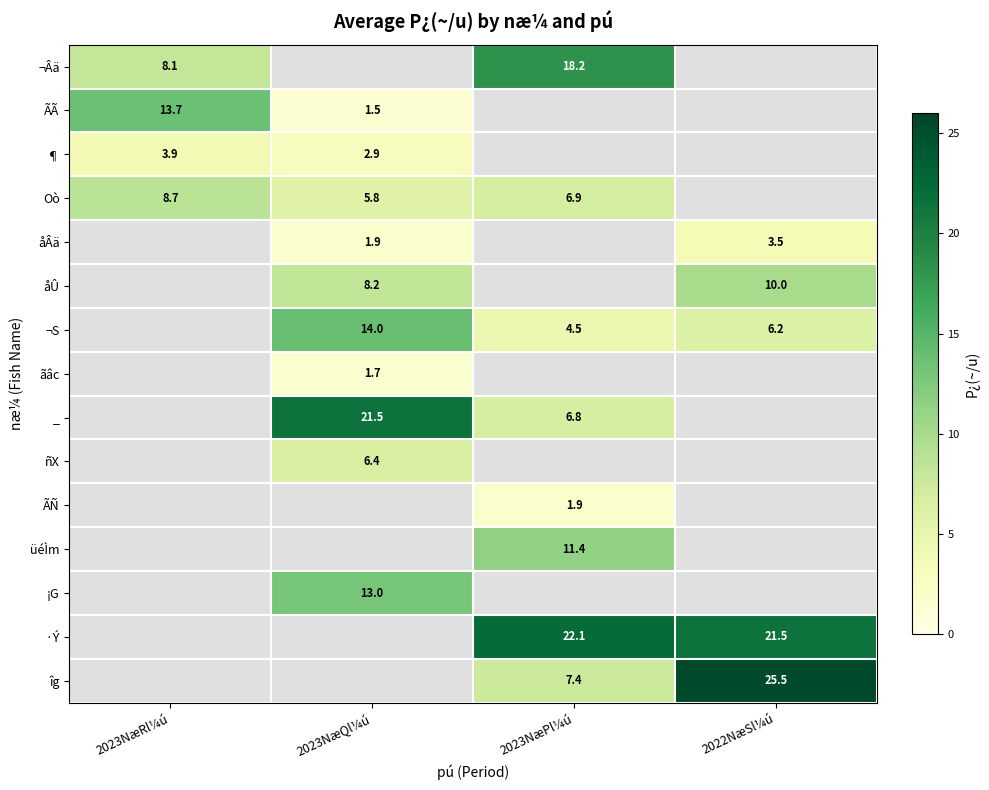

True or false: ãâc has a value of 1.7 at 2023NæQl¼ú.

True